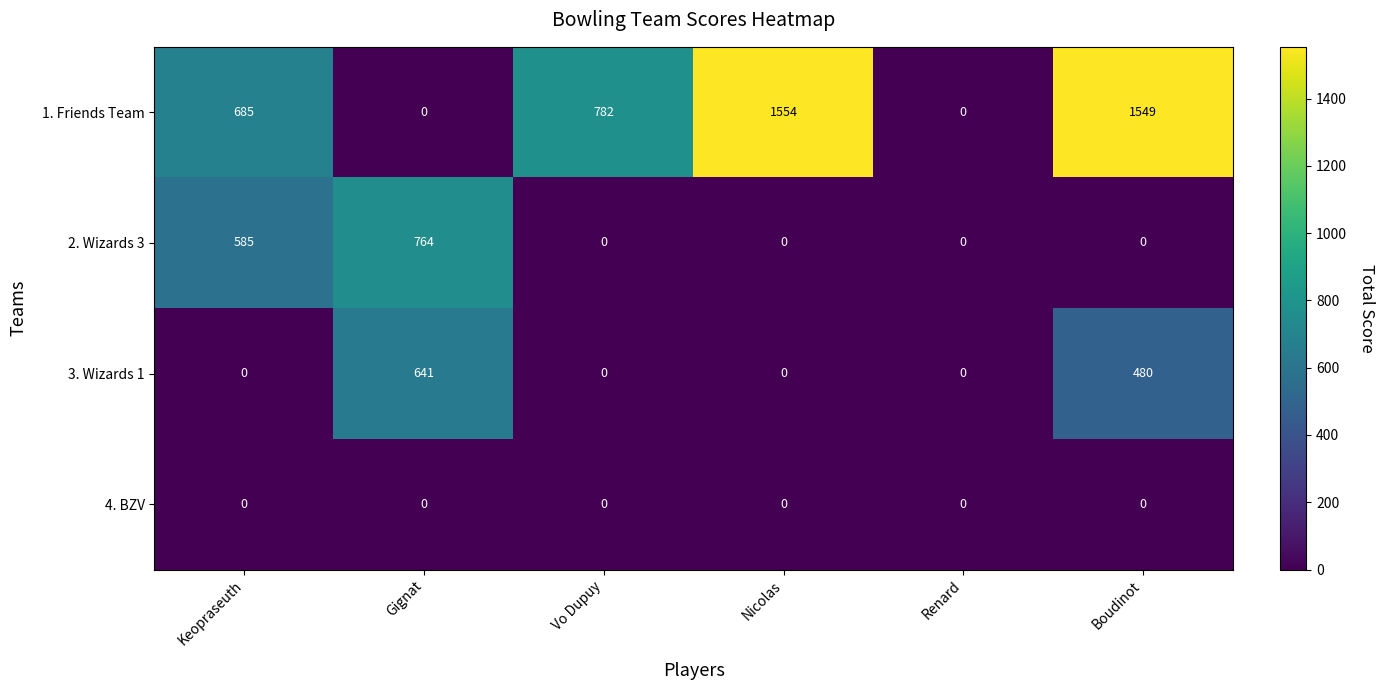

At which category does the chart reach its peak across all series?

Nicolas